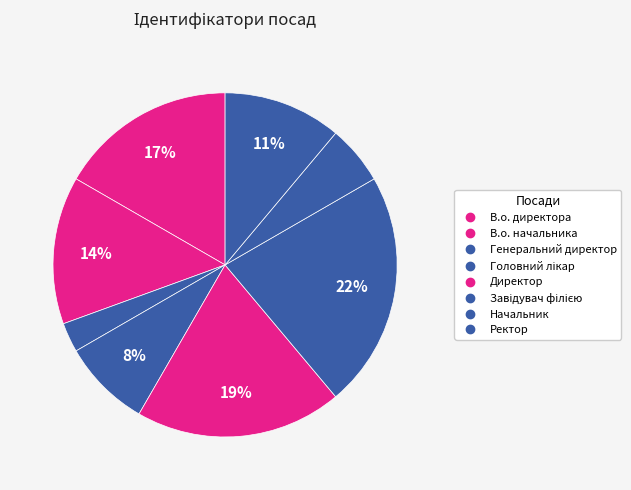

Which category has the biggest portion of the pie?

Завідувач філією